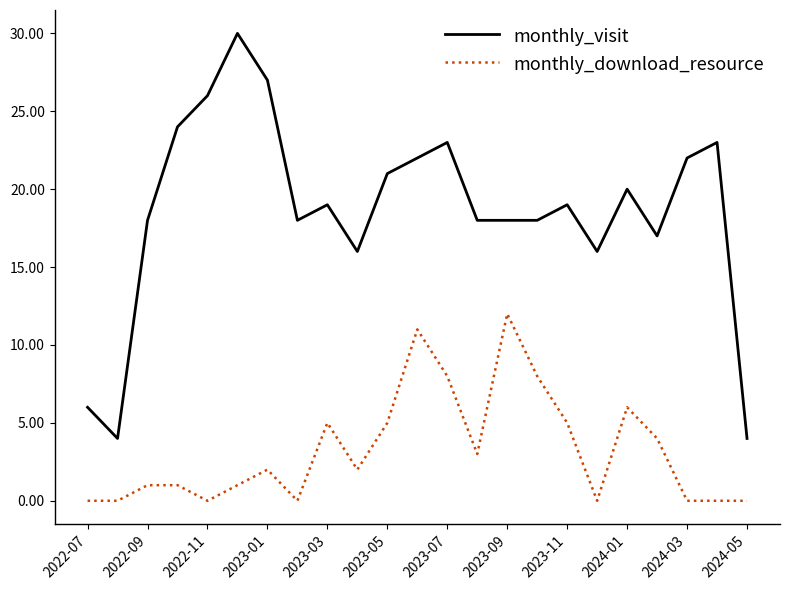

True or false: monthly_visit has more than 2 interior local peaks.

True